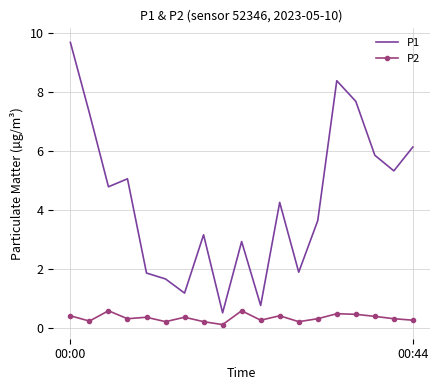

True or false: P2 and P1 cross at least once.

False